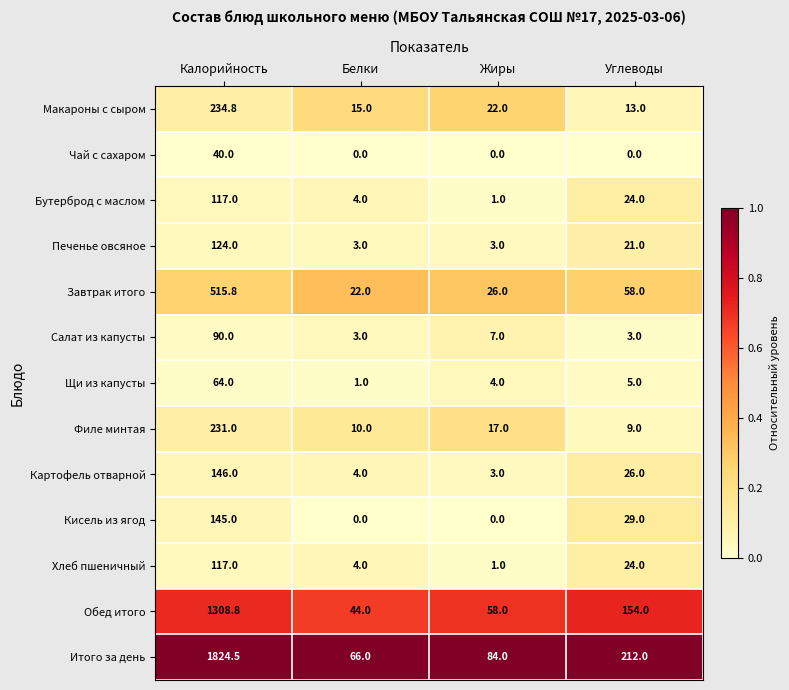

Which series has the largest total across all categories?

Итого за день